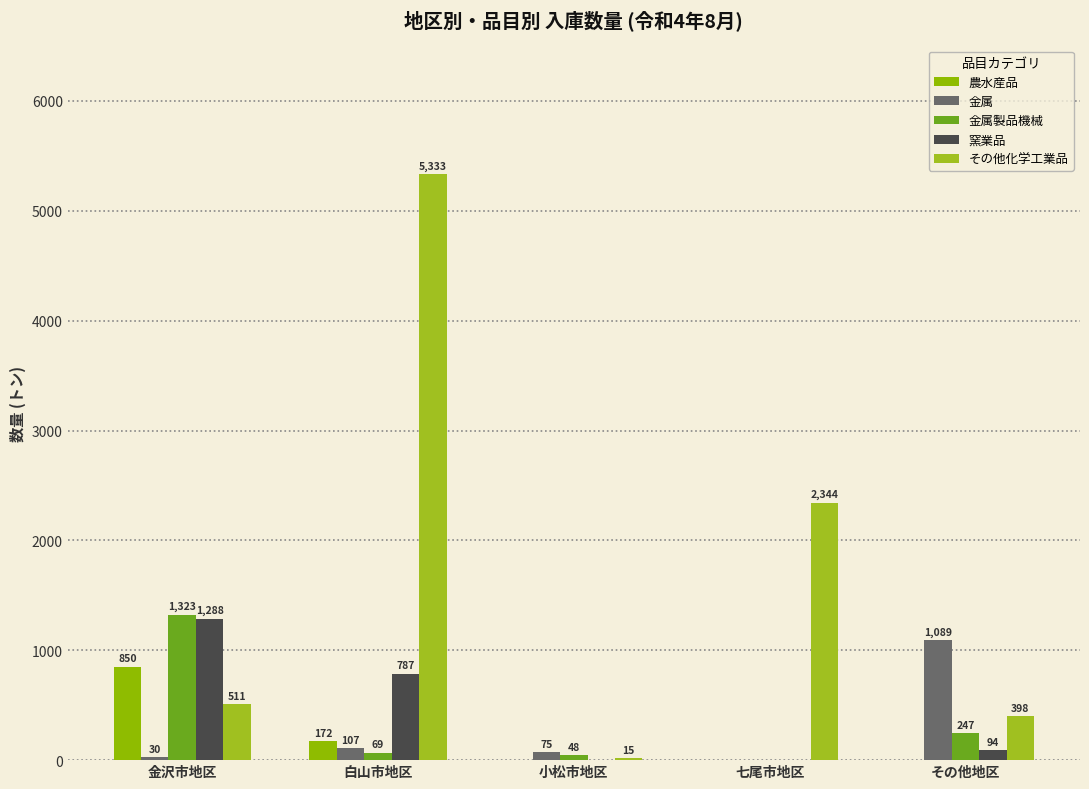

Is it true that 金属製品機械 equals 65 at 小松市地区?

False